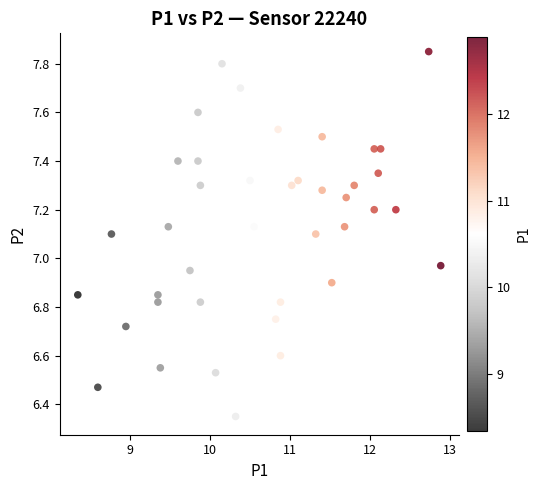

What is the range of X values (max minus min)?

4.5